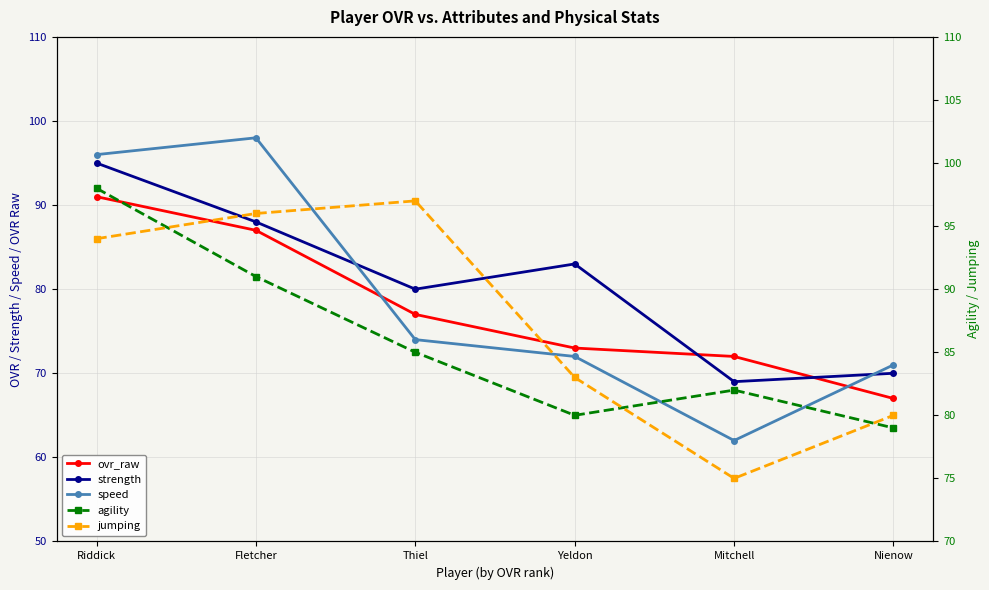

The value of agility at Nienow is 79. True or false?

True